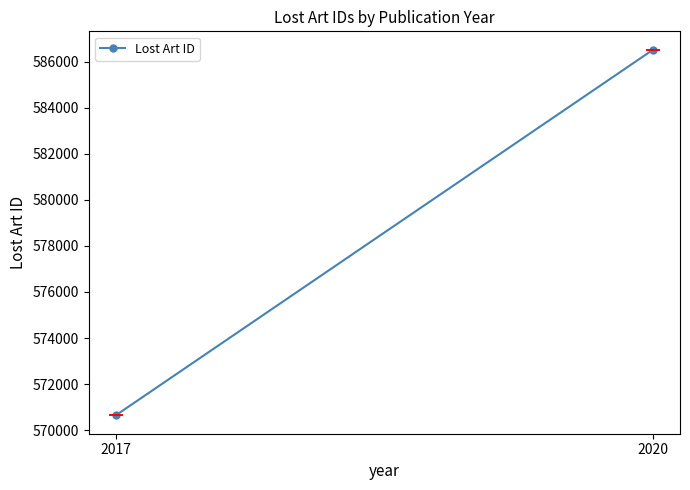

The chart shows a value of 117302 at 2017. True or false?

False